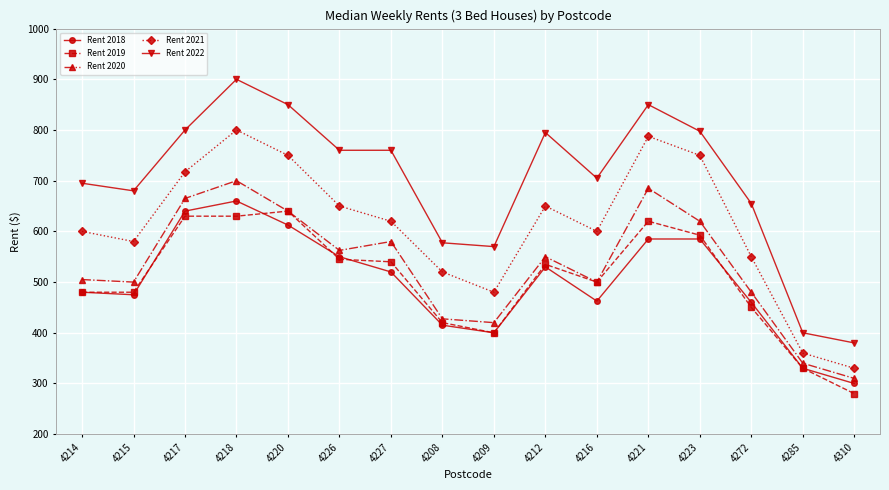

Between 4218 and 4208, which series saw the biggest shift?

Rent 2022